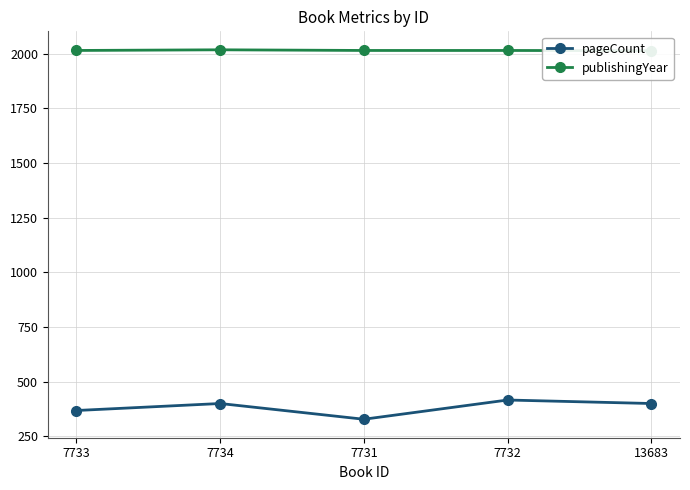

Which has a higher value, 7733 or 13683?

13683